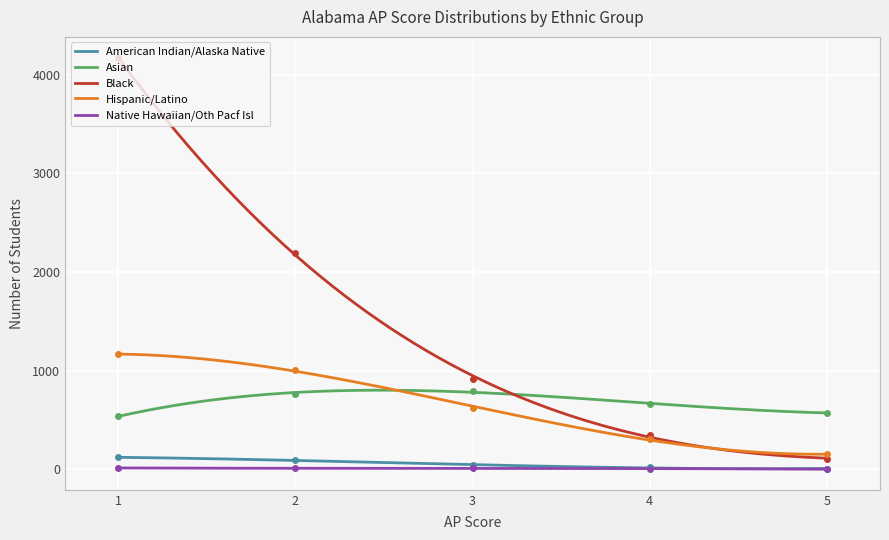

True or false: American Indian/Alaska Native and Black intersect in this chart.

False